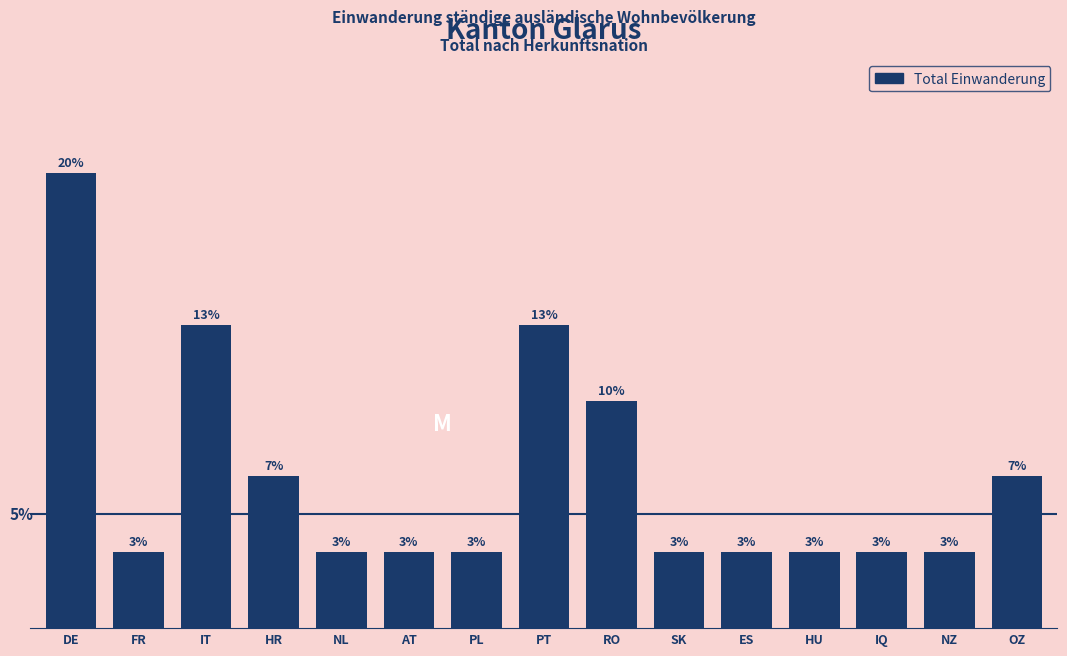

At which label is the value closest to 3?

RO